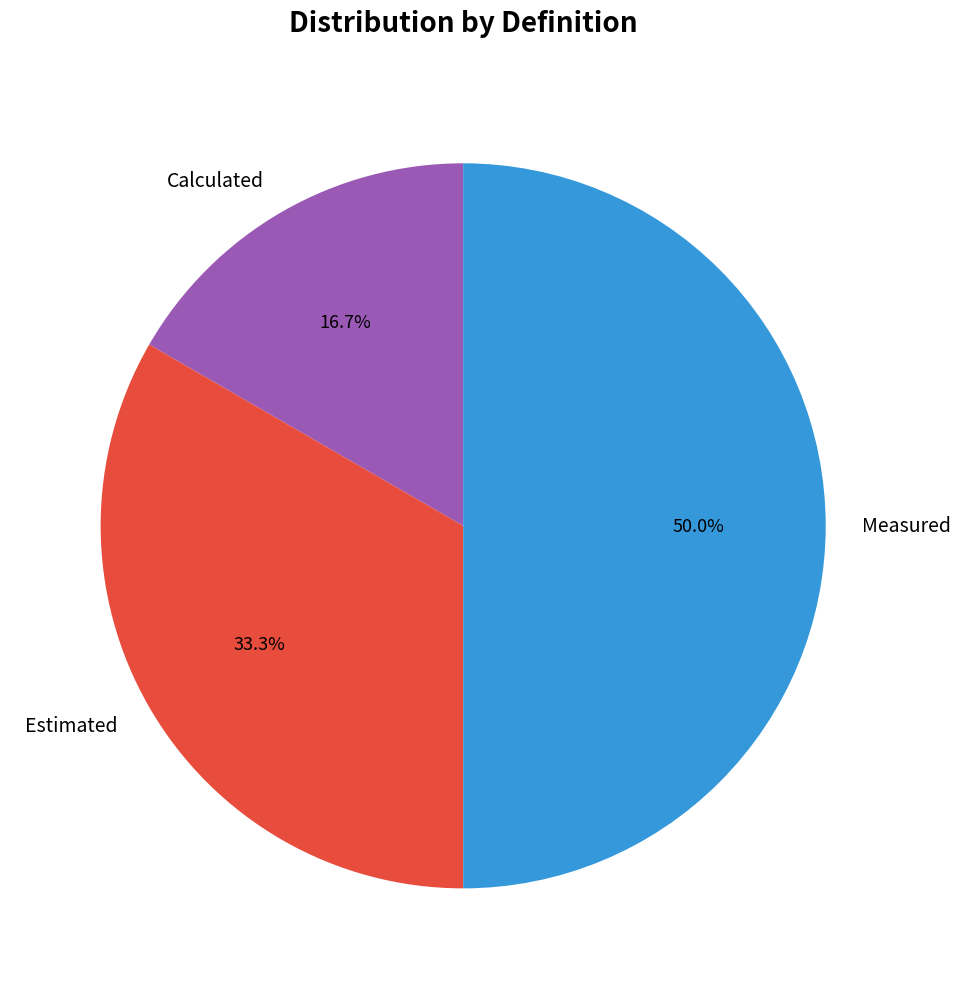

To the nearest percent, what portion does Estimated represent?

33%